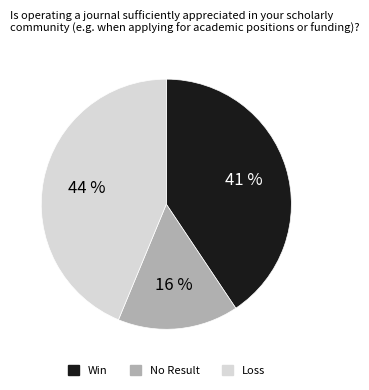

Does any single category account for the majority?

No